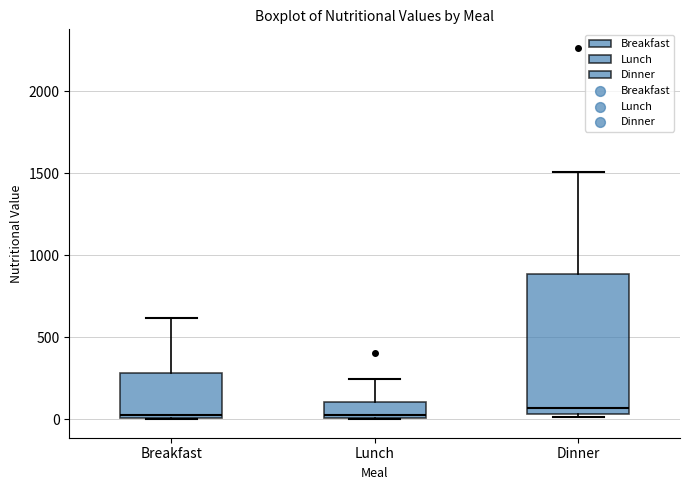

Which box is the tallest, from its lower edge to its upper edge?

Dinner